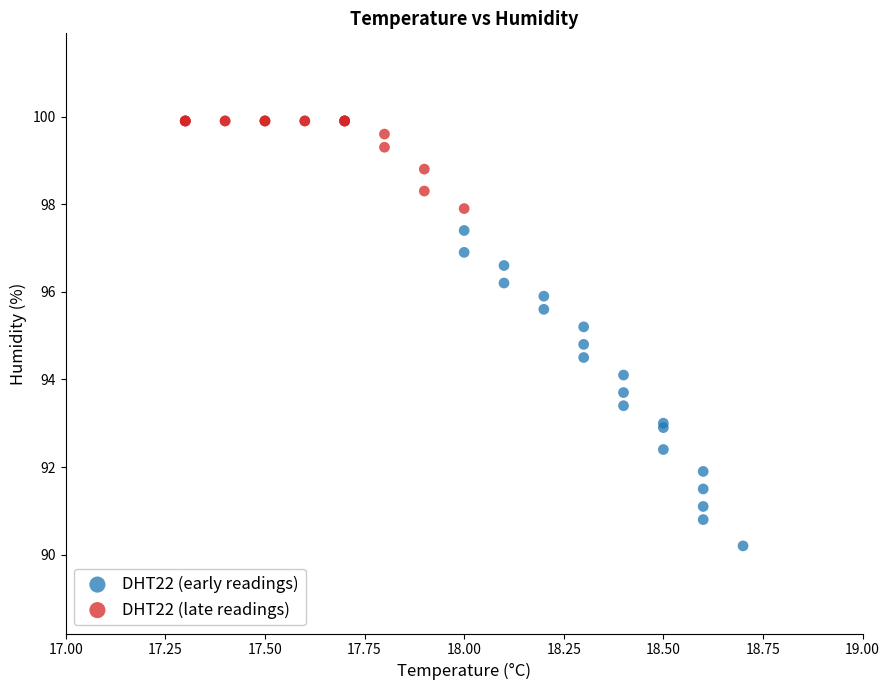

Which series has the widest spread of Y values?

DHT22 (early readings)